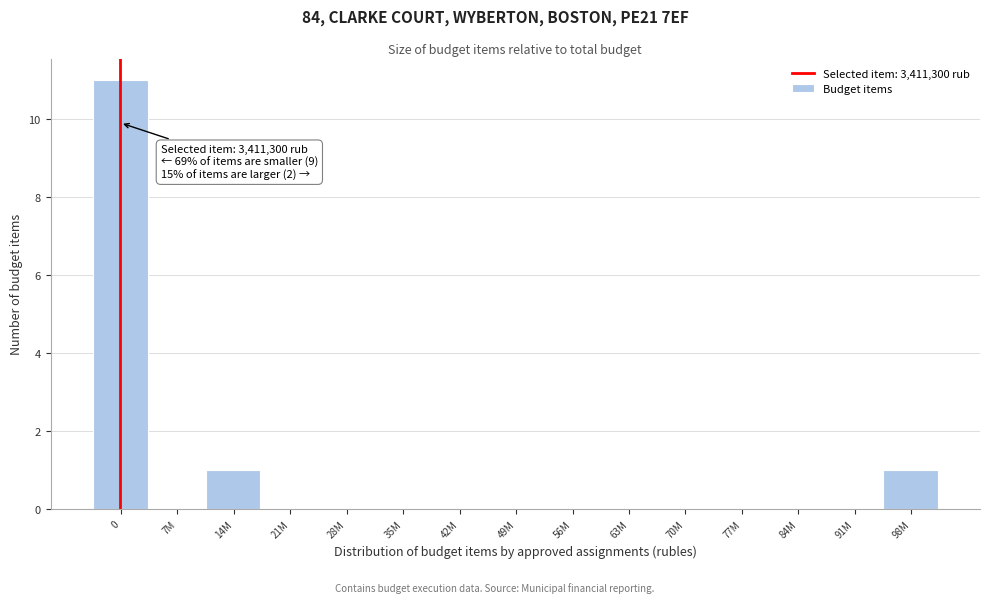

Reading left to right, extract all data points from this chart.

0=11	7M=0	14M=1	21M=0	28M=0	35M=0	42M=0	49M=0	56M=0	63M=0	70M=0	77M=0	84M=0	91M=0	98M=1